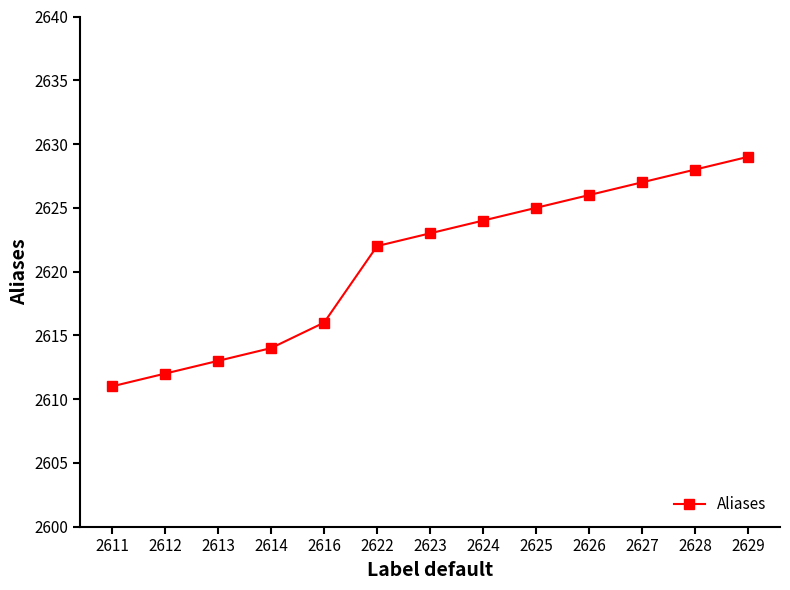

Reading left to right, what are all the values shown in this chart?

2611	2612	2613	2614	2616	2622	2623	2624	2625	2626	2627	2628	2629